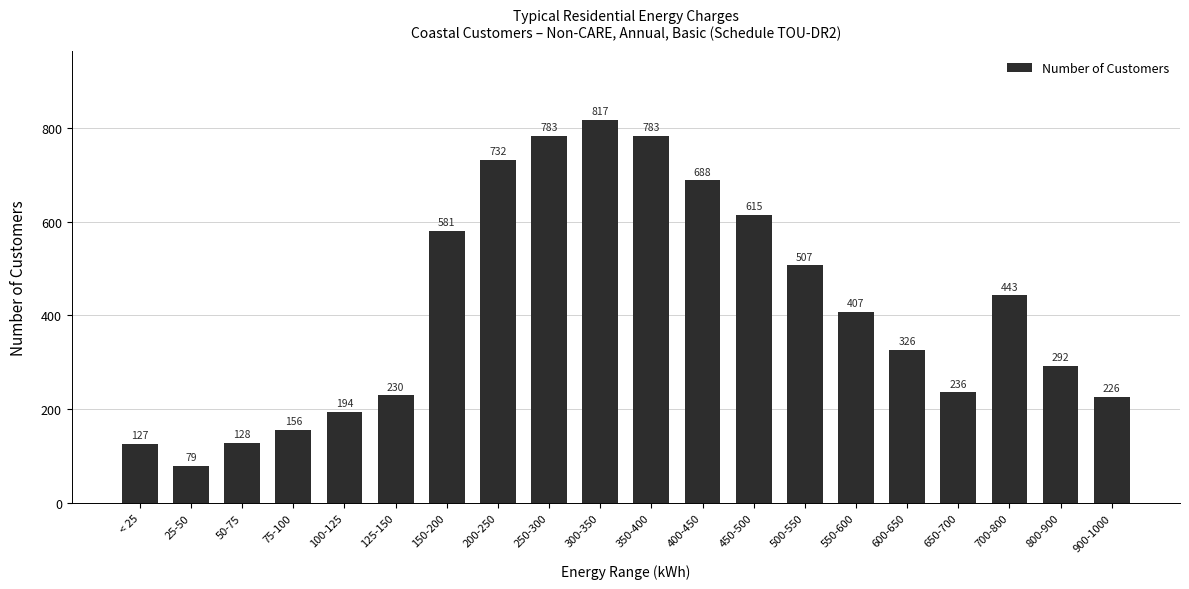

Count the number of data series in this chart.

1